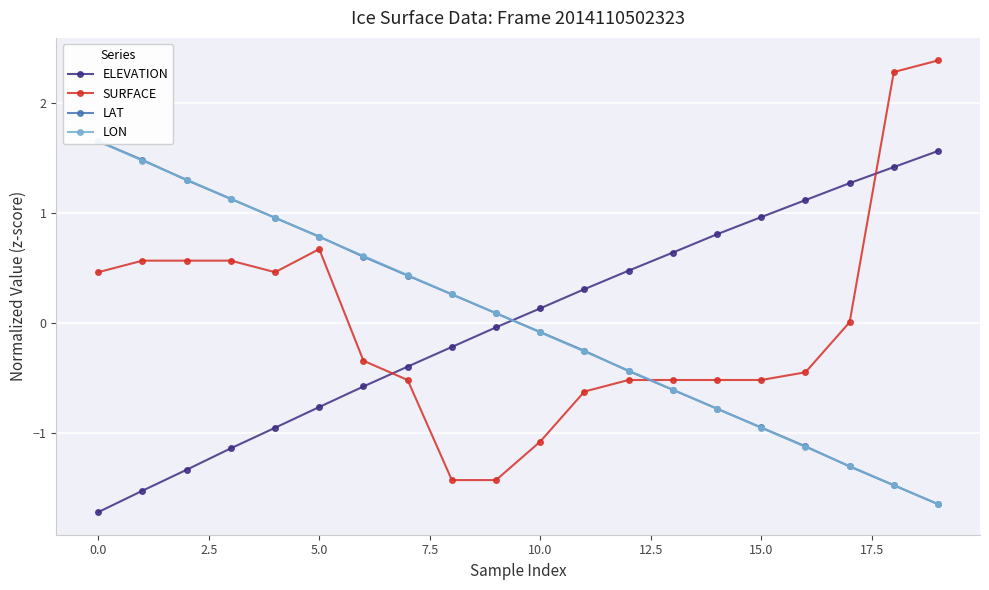

The SURFACE series shows -1.7 at 10.0. True or false?

False